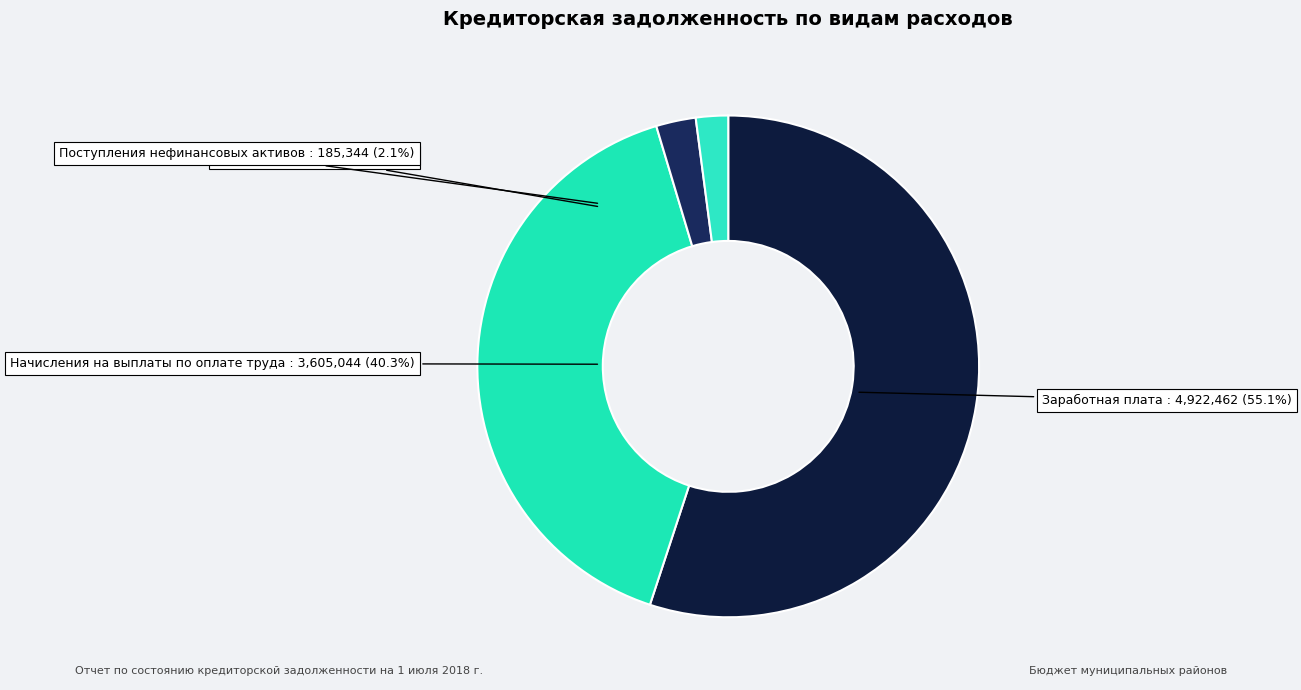

What percentage is the Оплата работ, услуг slice, to the nearest percent?

3%